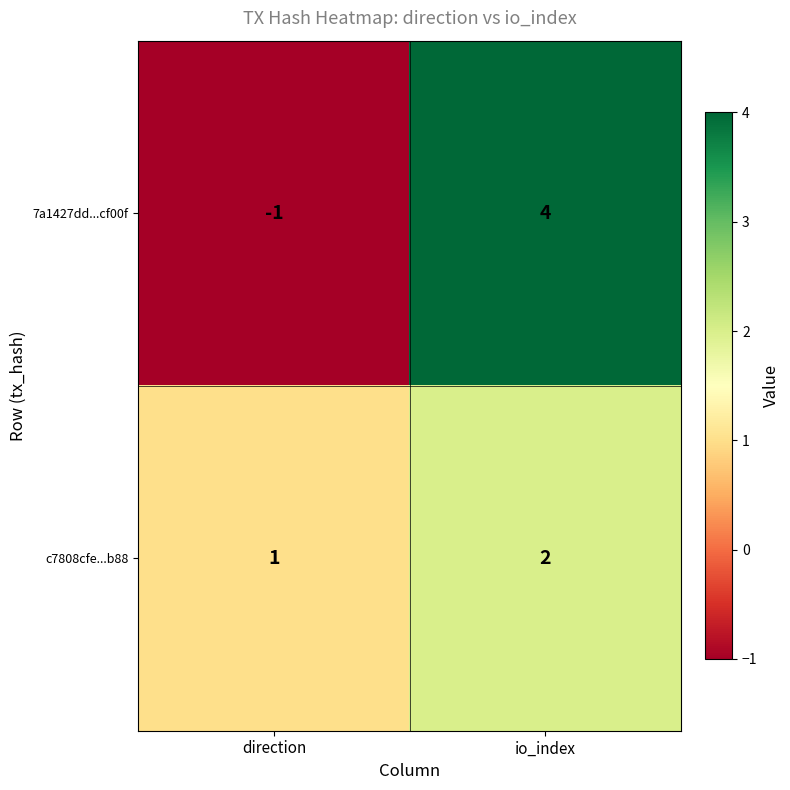

Which series changed the most between direction and io_index?

7a1427dd...cf00f